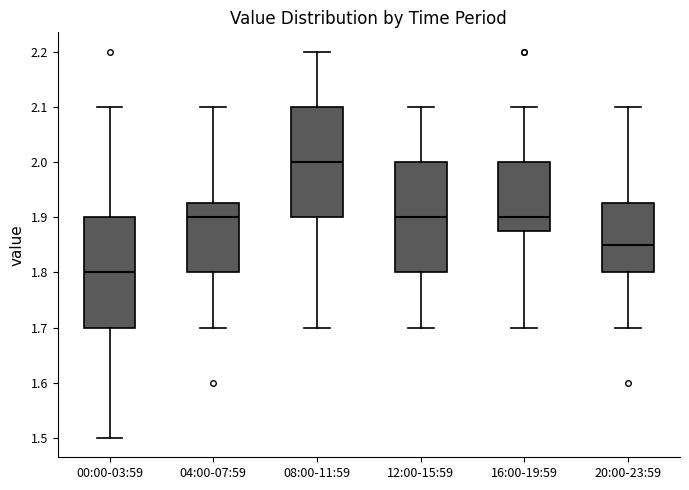

Reading left to right, transcribe this box plot: for each box, give where its median line is, the range the box spans, and where its two whiskers end, as read against the y-axis. The values are not printed on the chart, so give them approximately, as read against the axis.

00:00-03:59: median 1.80, box 1.70 to 1.90, whiskers 1.50 to 2.10
04:00-07:59: median 1.90, box 1.80 to 1.93, whiskers 1.70 to 2.10
08:00-11:59: median 2.00, box 1.90 to 2.10, whiskers 1.70 to 2.20
12:00-15:59: median 1.90, box 1.80 to 2.00, whiskers 1.70 to 2.10
16:00-19:59: median 1.90, box 1.88 to 2.00, whiskers 1.70 to 2.10
20:00-23:59: median 1.85, box 1.80 to 1.93, whiskers 1.70 to 2.10